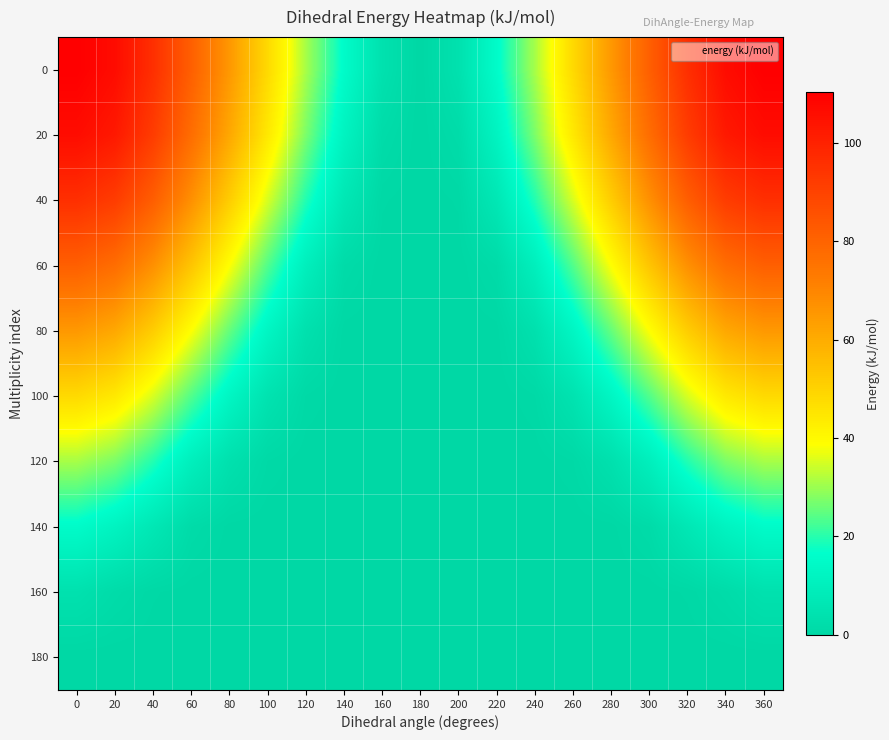

Count the number of categories in the chart.

19